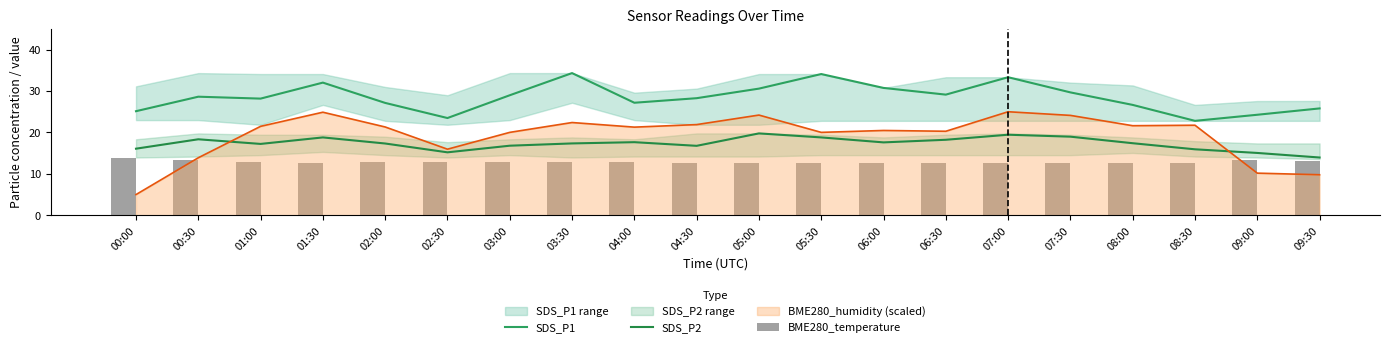

What is the approximate value of SDS_P1 at 07:30?

29.7